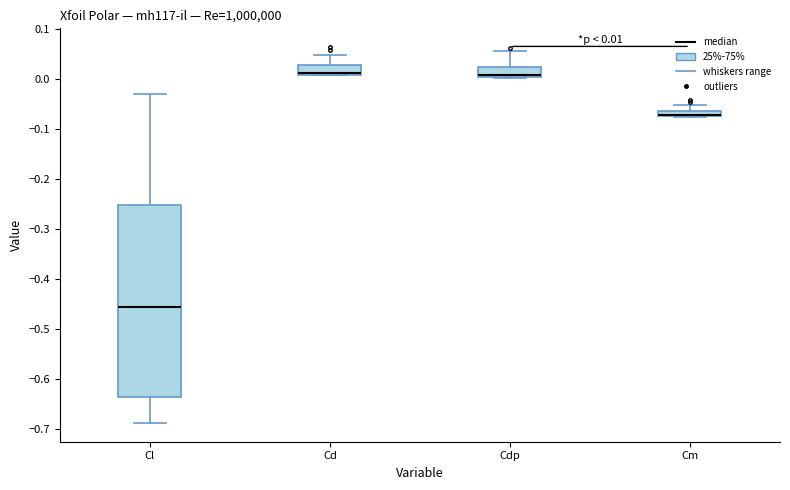

Which box is the tallest, from its lower edge to its upper edge?

Cl